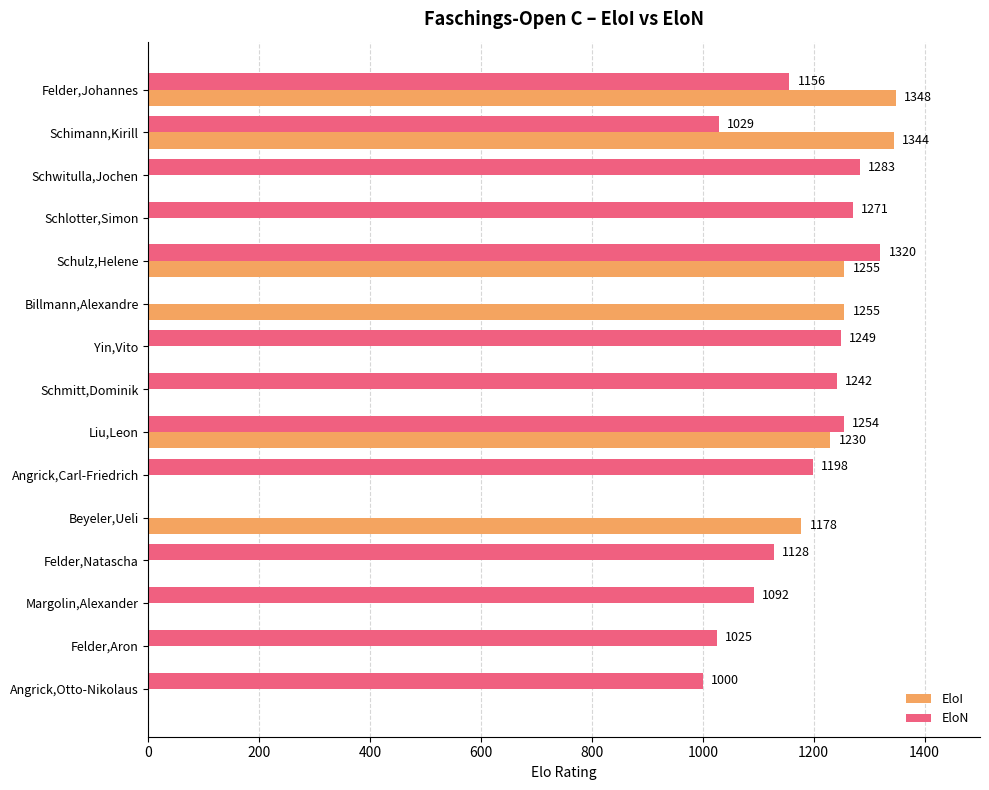

How many data points does each series have?

15